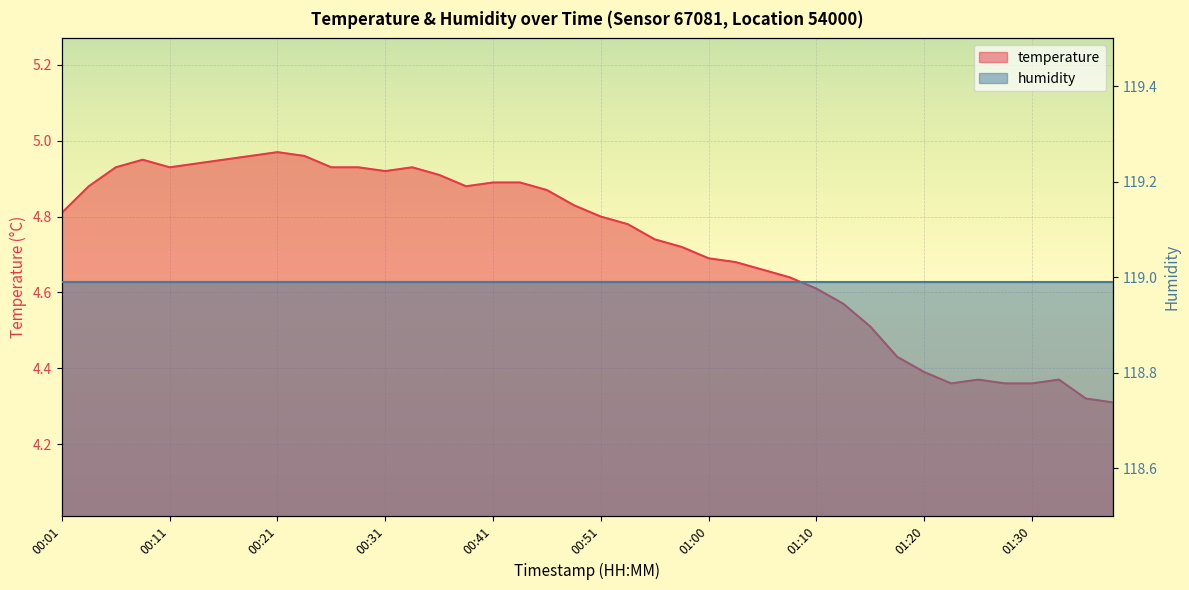

Reading right to left, what are all the values shown in this chart?

4.3	4.3	4.4	4.4	4.4	4.4	4.4	4.4	4.4	4.5	4.6	4.6	4.6	4.7	4.7	4.7	4.7	4.7	4.8	4.8	4.8	4.9	4.9	4.9	4.9	4.9	4.9	4.9	4.9	4.9	5.0	5.0	5.0	5.0	4.9	4.9	5.0	4.9	4.9	4.8